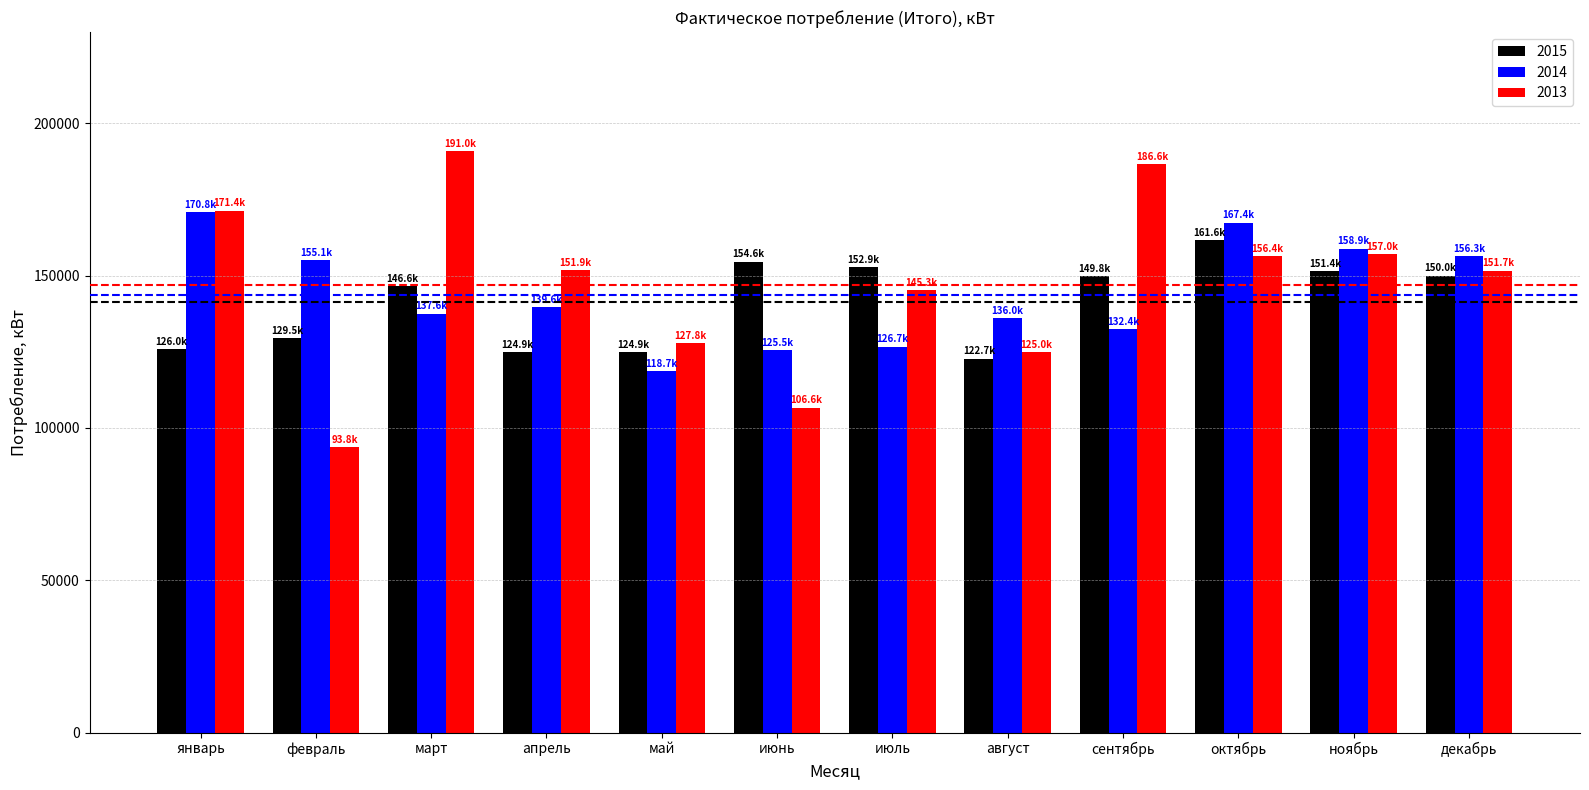

The value of 2013 at апрель is 151863.6. True or false?

True